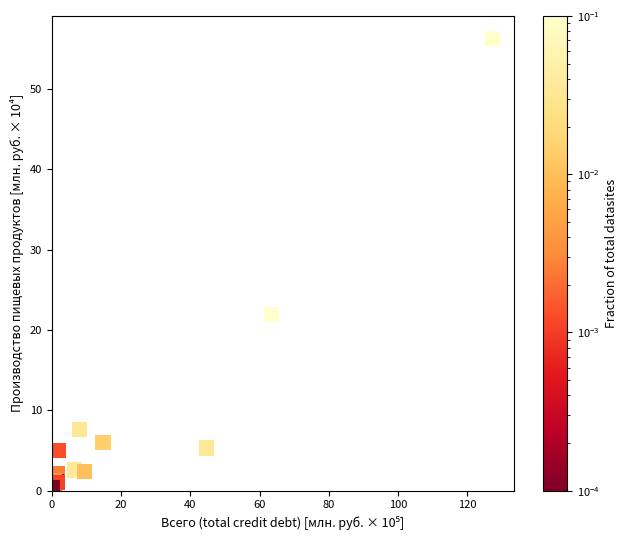

What Y value in the scatter plot is closest to 28?

21.9